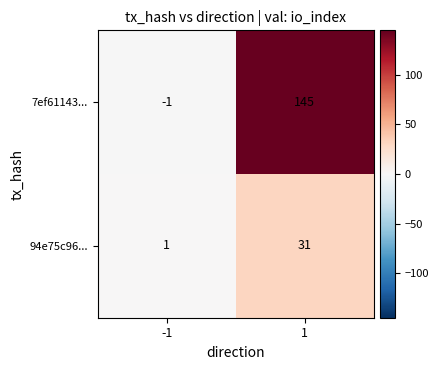

What is the spread (max minus min) of values at -1?

2